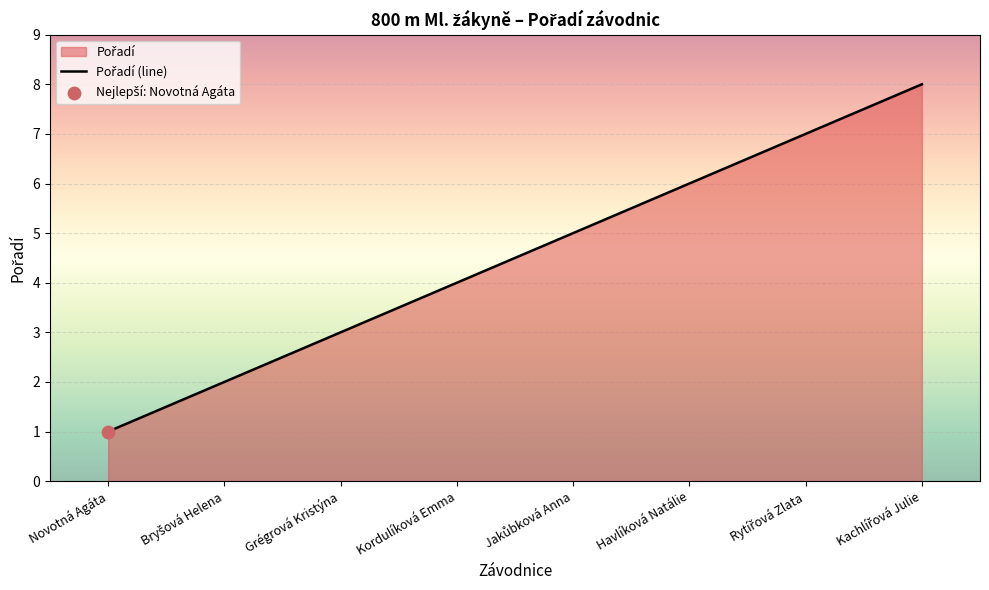

What is the ratio of the value at Grégrová Kristýna to the value at Havlíková Natálie?

0.5